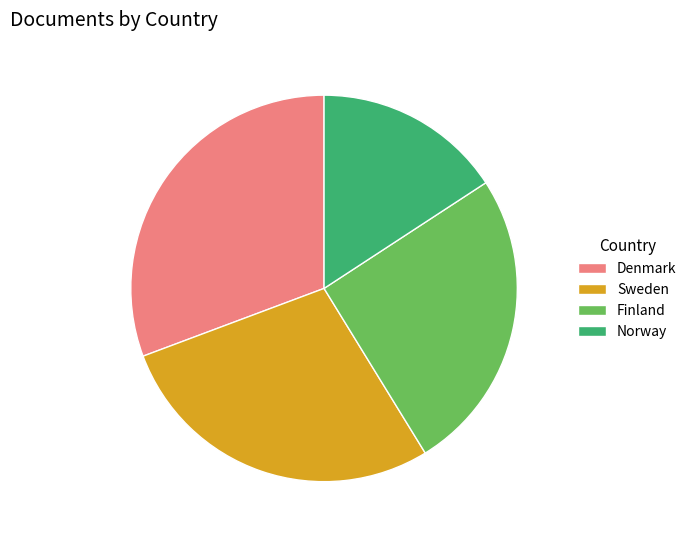

Which slice is the smallest?

Norway